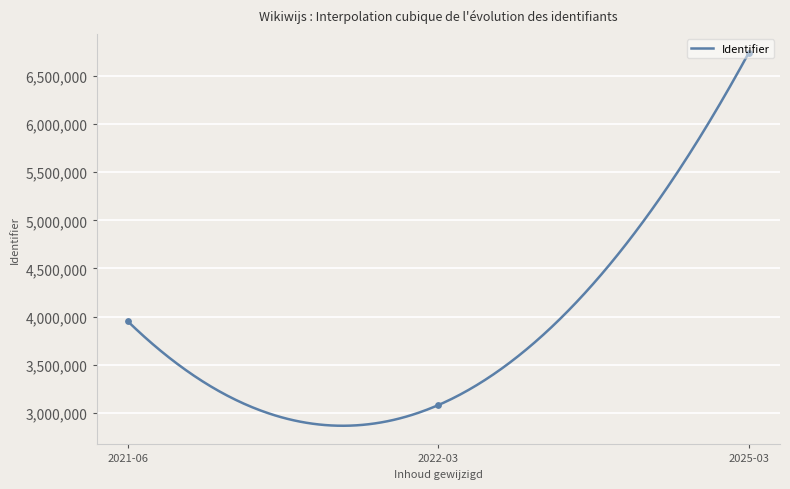

Between 2022-03 and 2021-06, which is larger?

2021-06